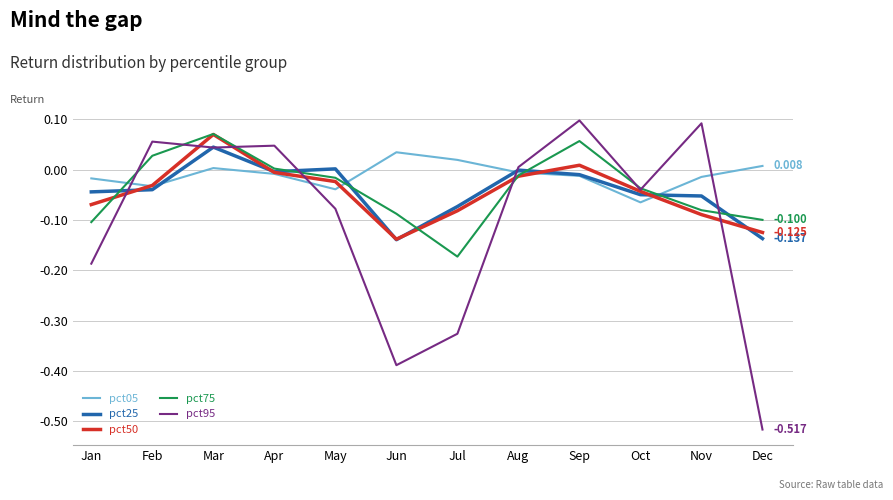

Which series has the largest total across all categories?

pct05